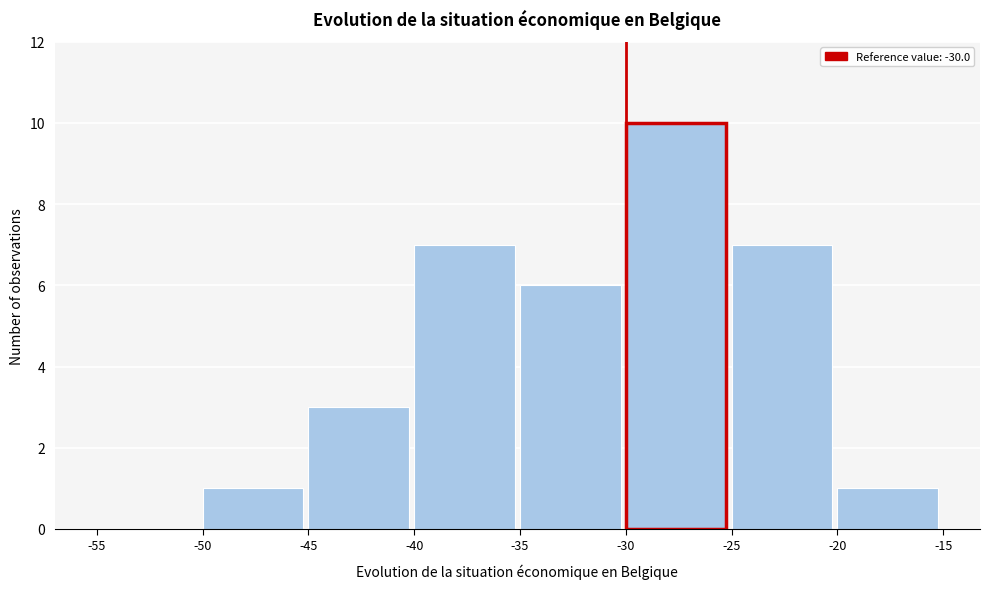

Reading left to right, list every bar in this chart as the range it spans on the x-axis followed by its height. The values are not printed on the chart, so give them approximately, as read against the axis.

-55 to -50: 0
-50 to -45: 1
-45 to -40: 3
-40 to -35: 7
-35 to -30: 6
-30 to -25: 10
-25 to -20: 7
-20 to -15: 1